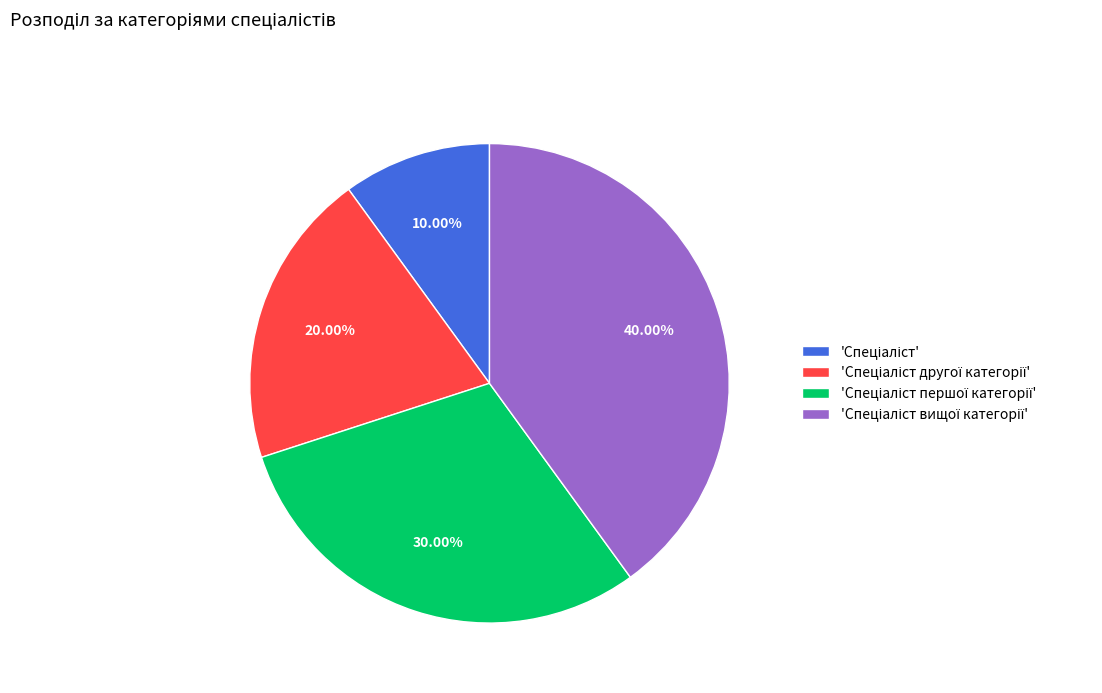

How many segments does this pie chart have?

4